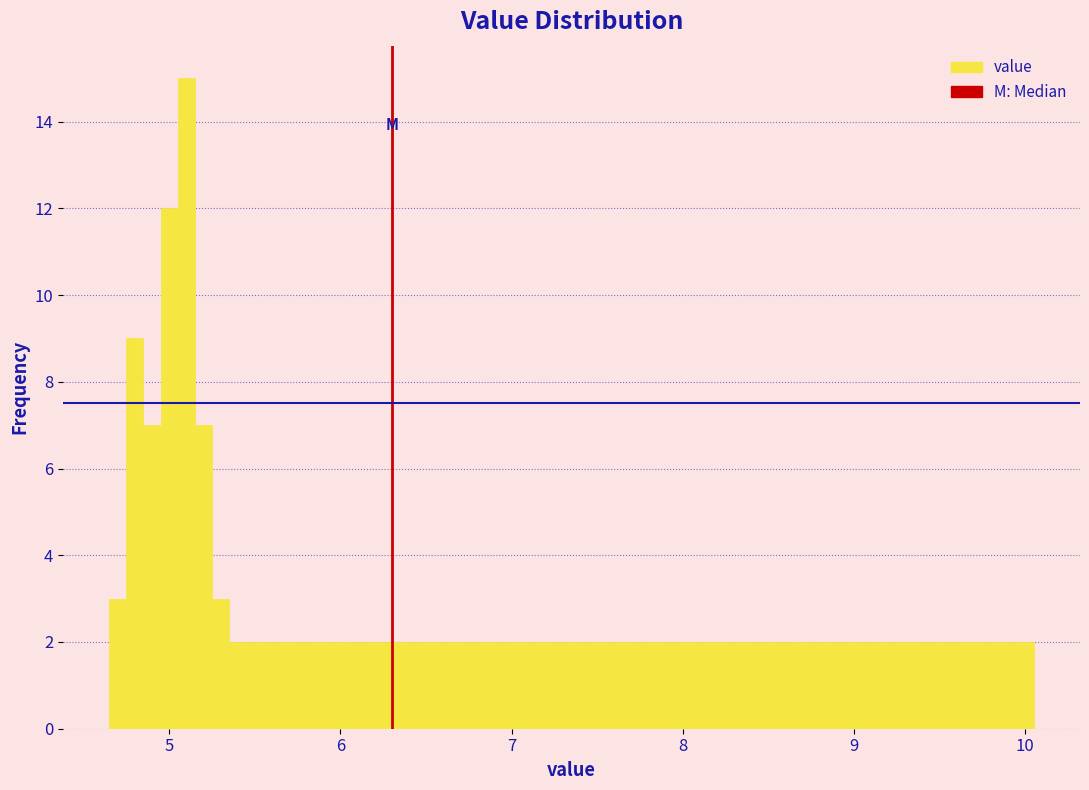

Read against the x-axis, roughly where is the centre of the tallest bar?

5.1